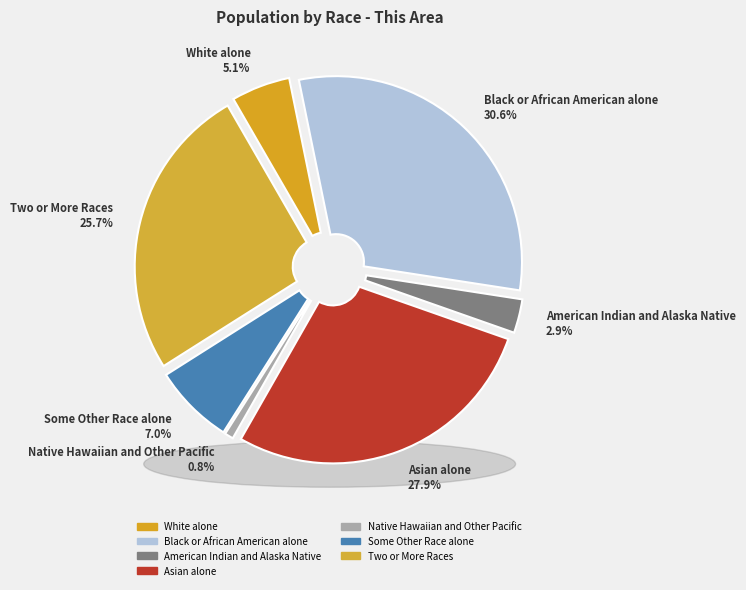

To the nearest percent, what percentage of the pie is Two or More Races?

26%